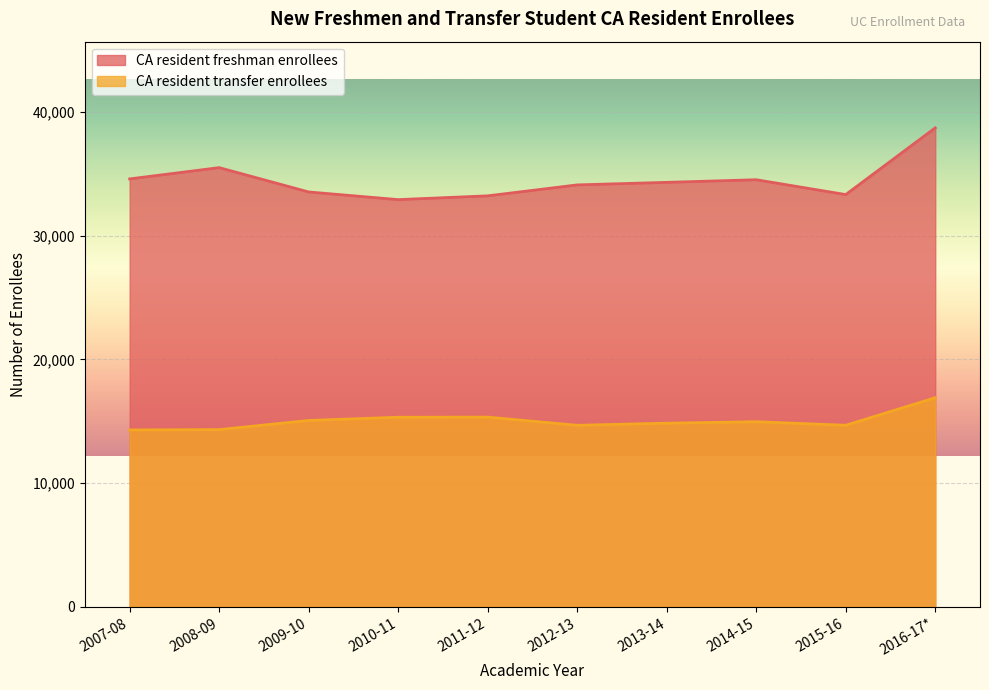

At which label does CA resident freshman enrollees first exceed 34326?

2007-08